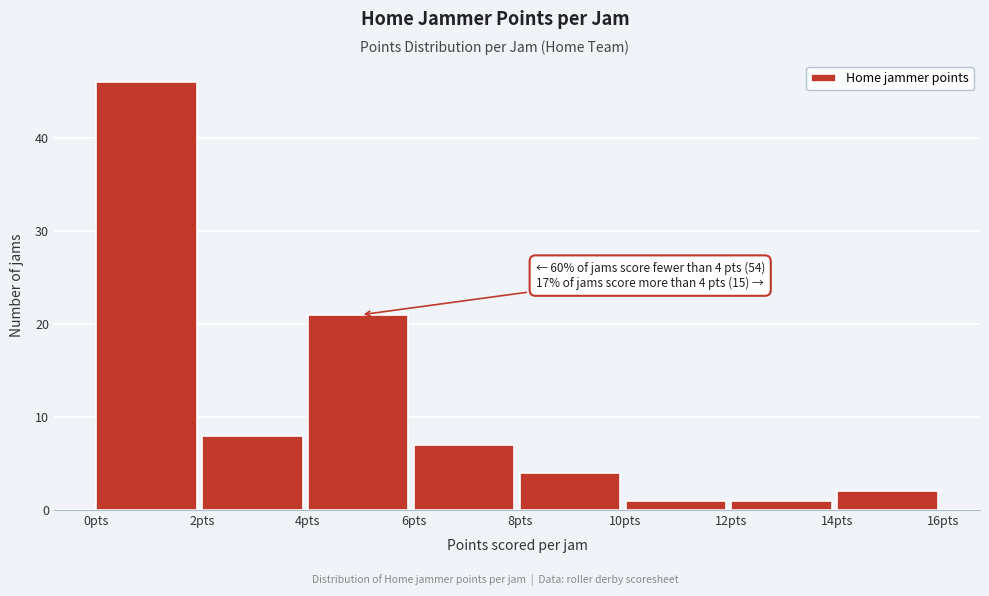

Which range on the x-axis has the tallest bar?

0 to 2